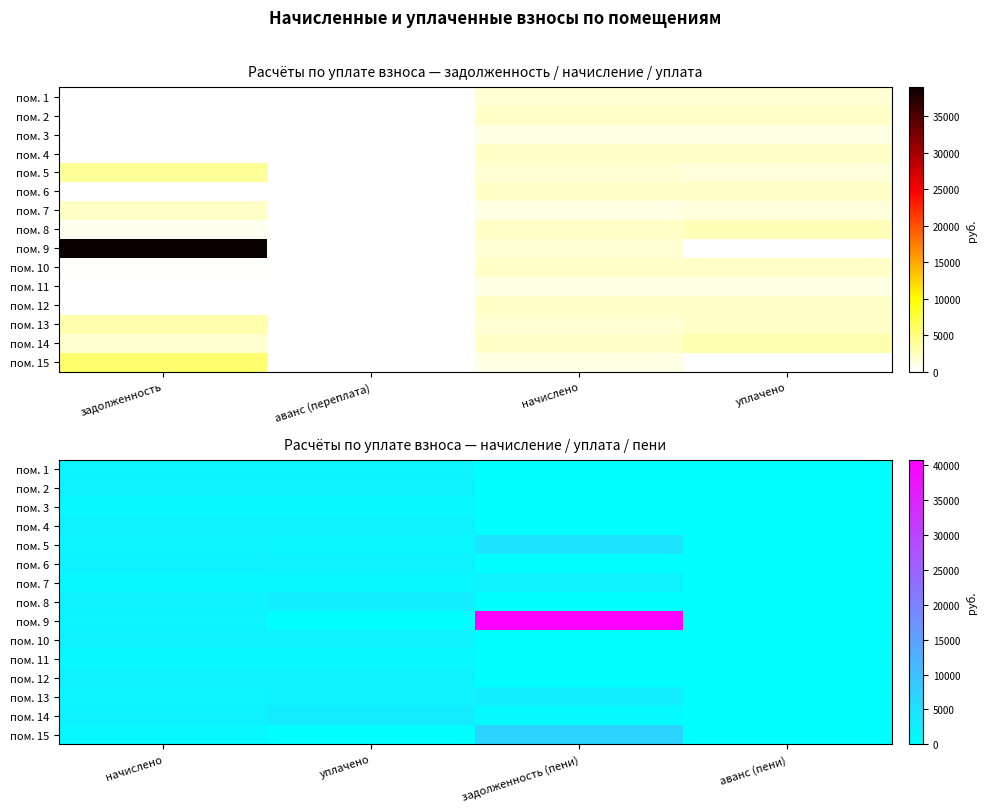

How many values in пом. 14 are above zero?

3